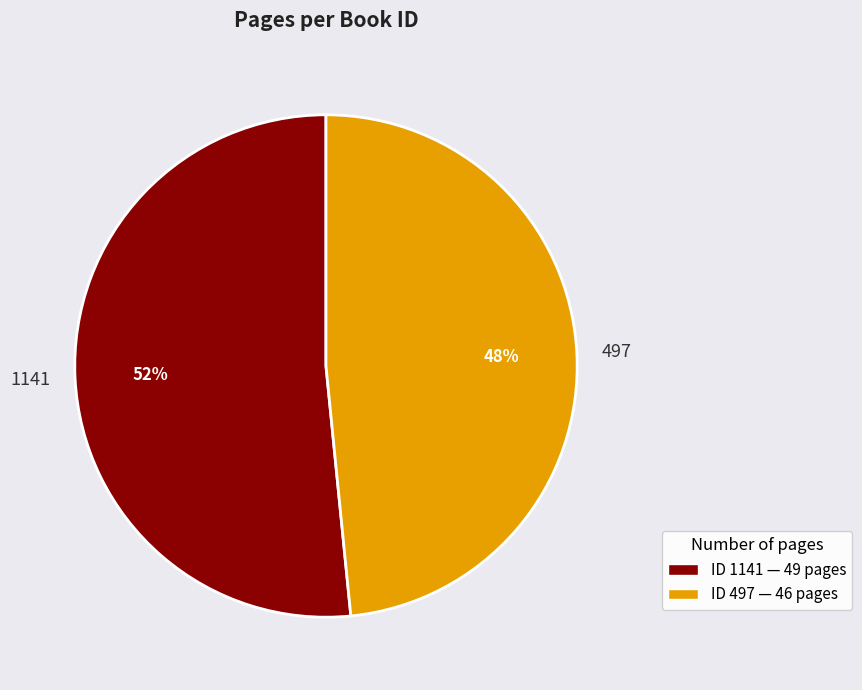

Which slice is the largest?

1141